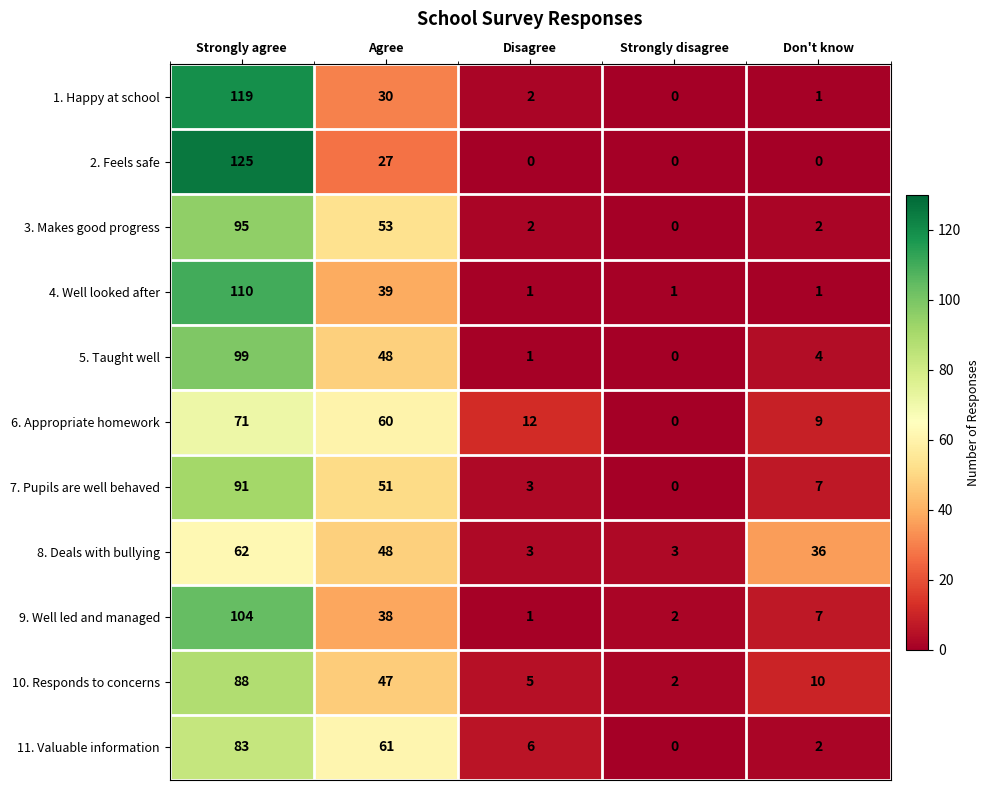

What is the sum of all 7. Pupils are well behaved values?

152